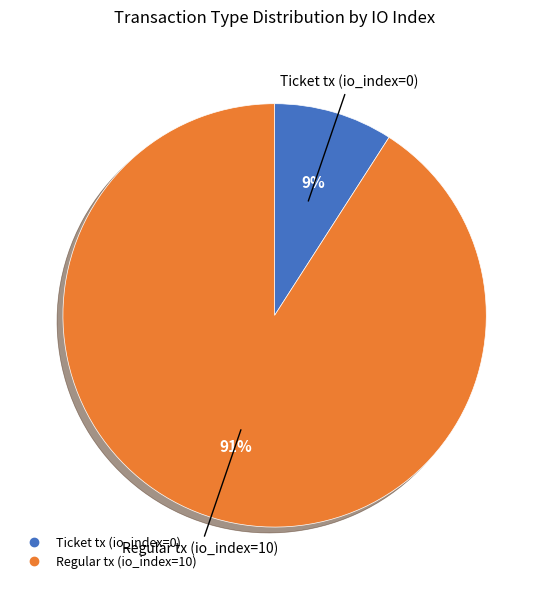

Which has a higher value, Regular tx (io_index=10) or Ticket tx (io_index=0)?

Regular tx (io_index=10)